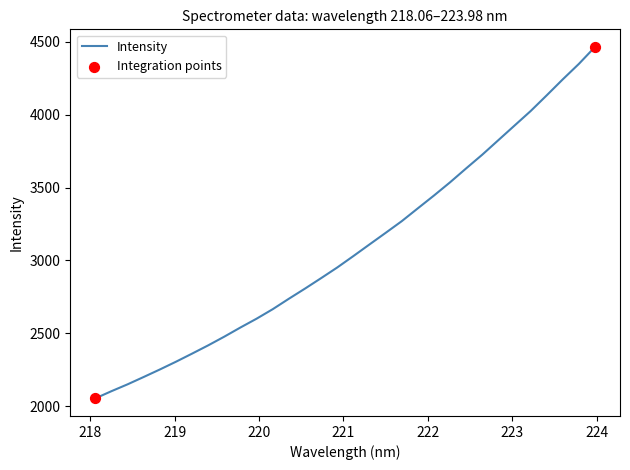

What is the minimum value shown in the chart?

2053.4